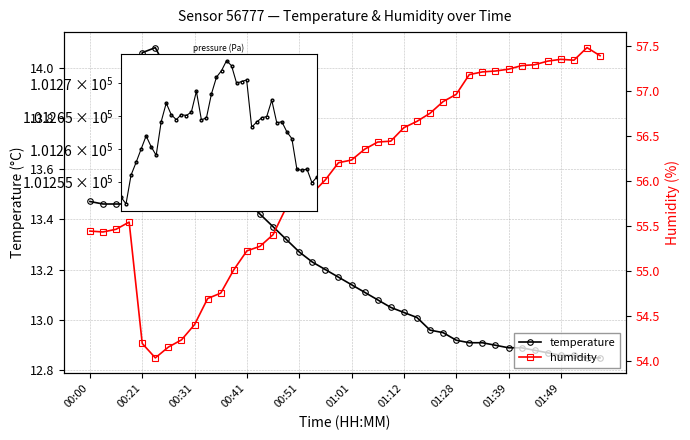

How many lines are shown in the chart?

3